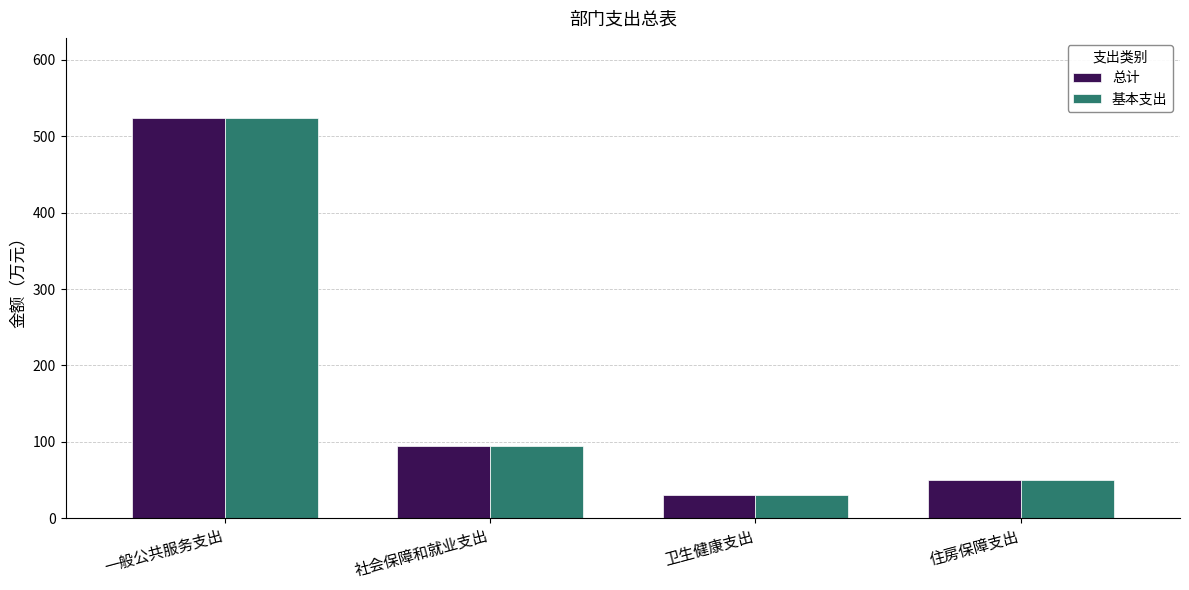

What position from the right is 社会保障和就业支出?

3